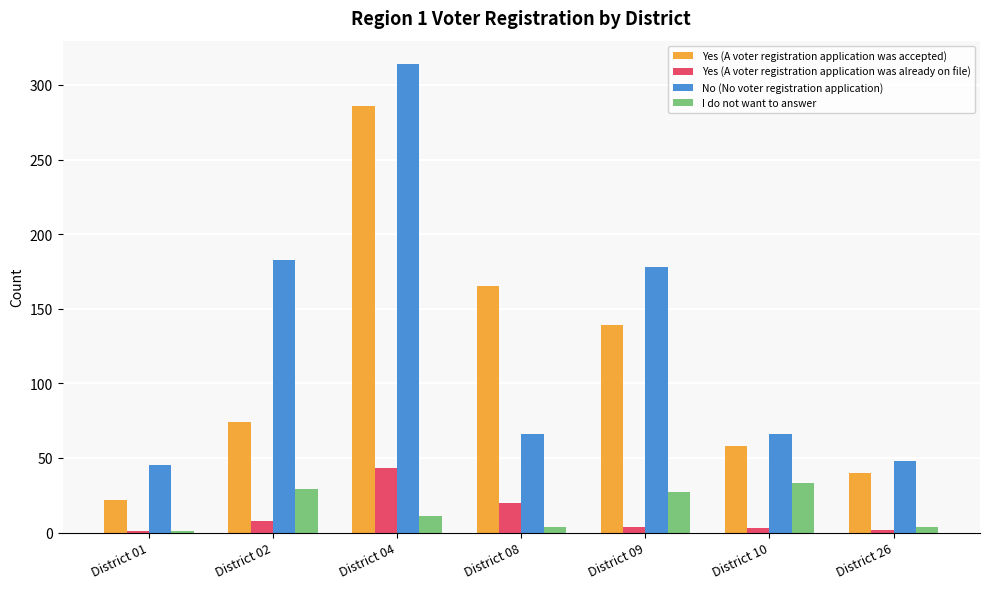

True or false: No (No voter registration application) has a value of 48 at District 26.

True